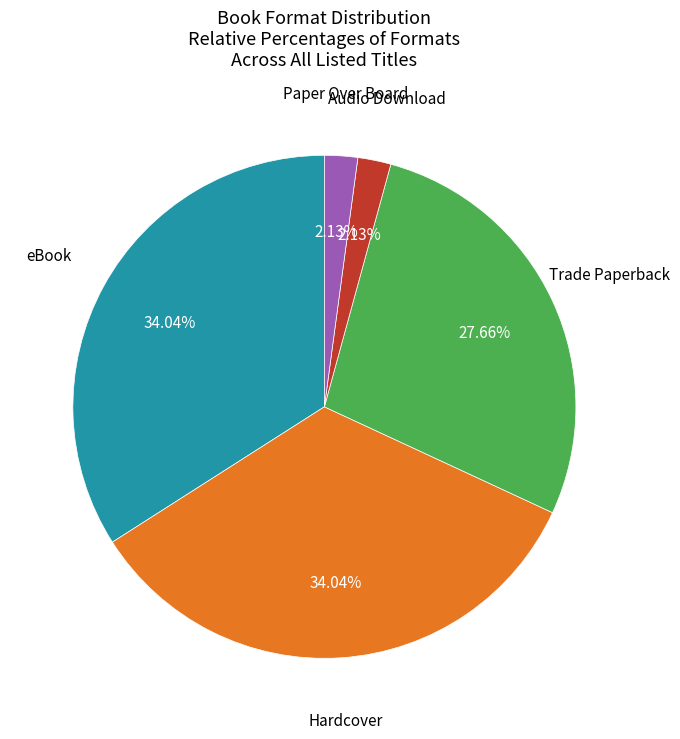

Is there a majority slice in this chart?

No